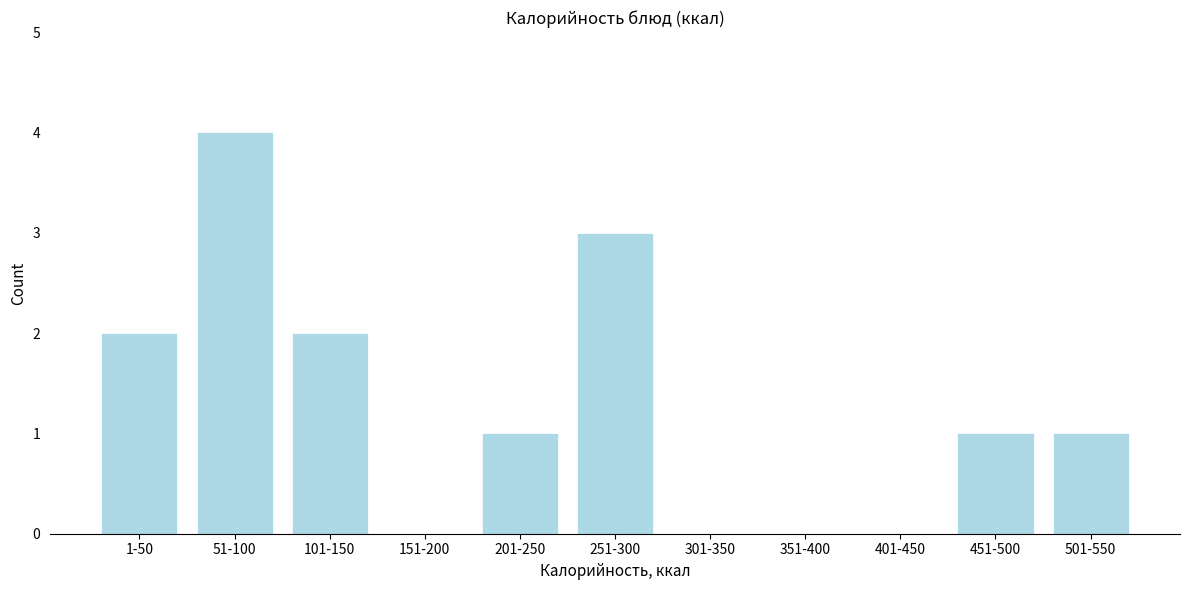

Reading left to right, transcribe all the data shown in this chart.

1-50=2	51-100=4	101-150=2	151-200=0	201-250=1	251-300=3	301-350=0	351-400=0	401-450=0	451-500=1	501-550=1